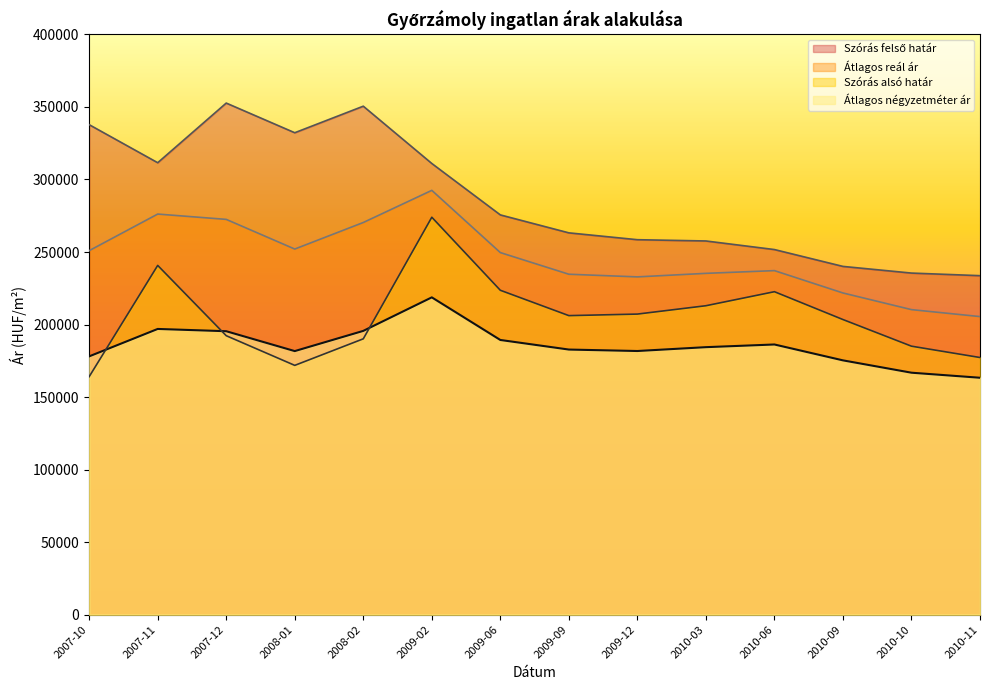

Does the chart have visible grid lines?

No